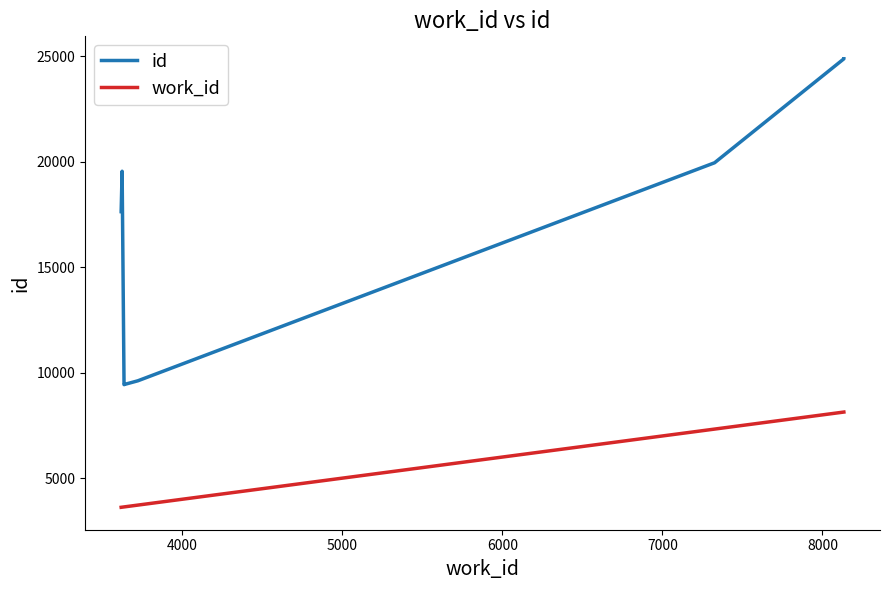

How many data points in id are above 17662?

4